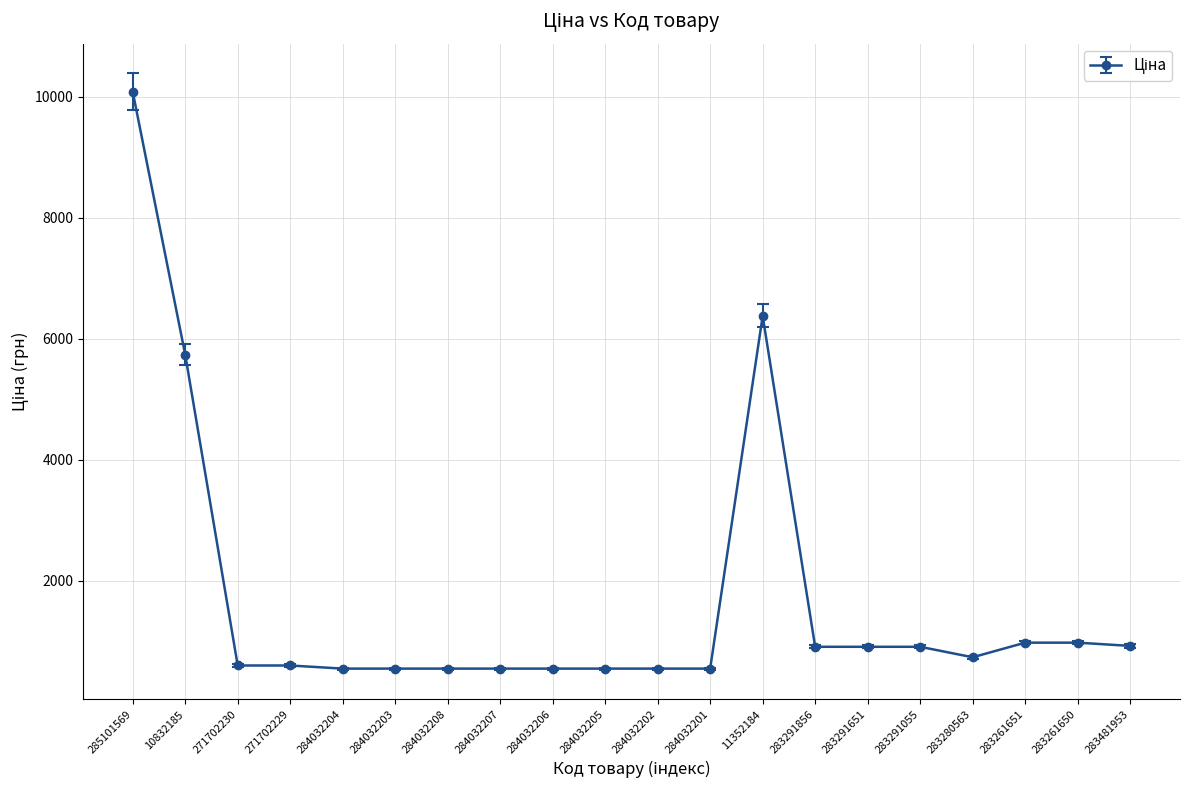

What is the minimum value shown in the chart?

545.0